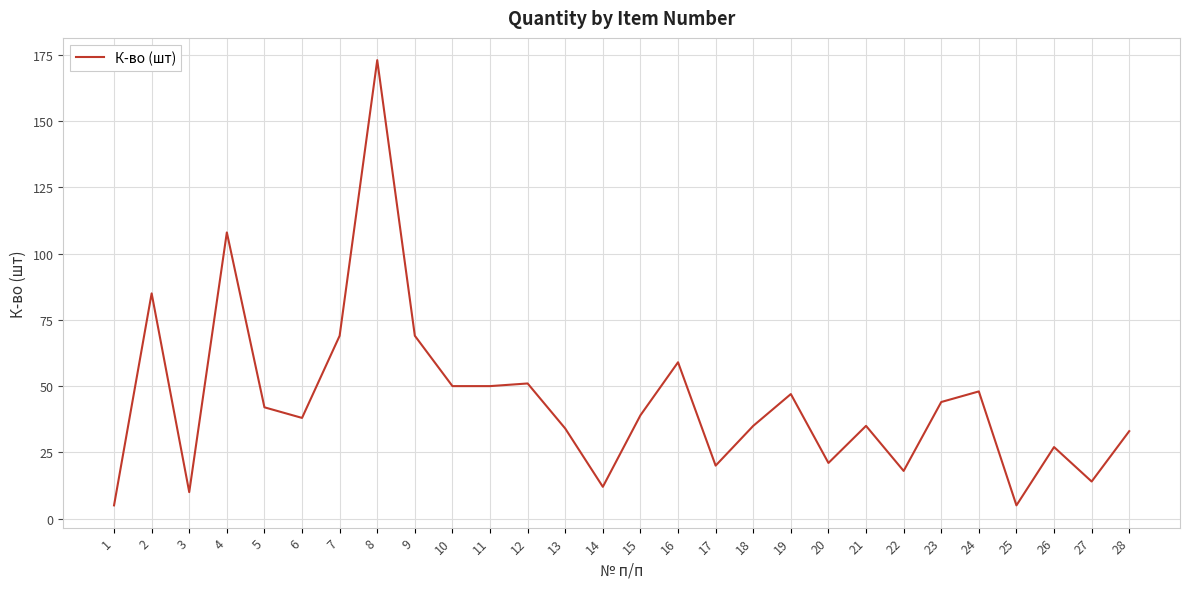

Which category has the highest value across all series?

8